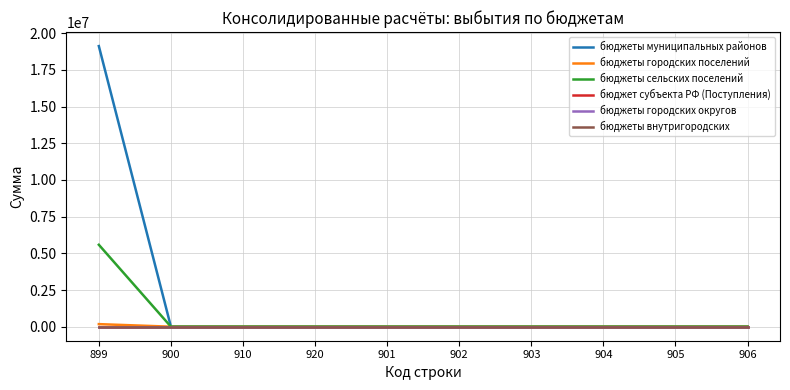

At which label is бюджеты муниципальных районов closest to 9560647?

900